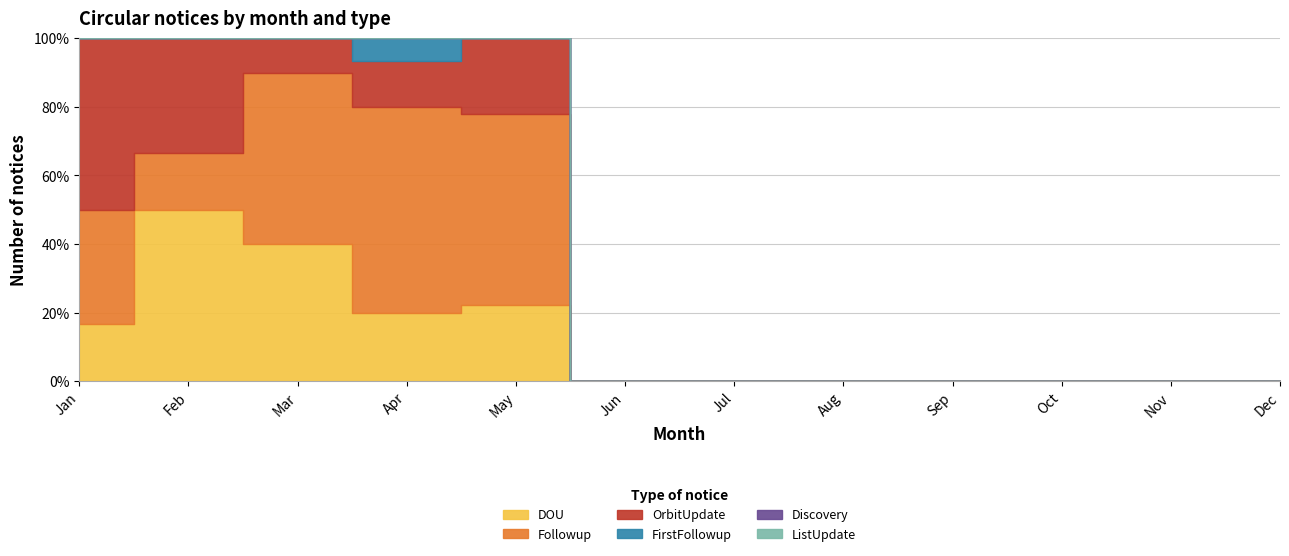

Rank the series by their maximum value, from lowest to highest.

Discovery, ListUpdate, FirstFollowup, OrbitUpdate, DOU, Followup